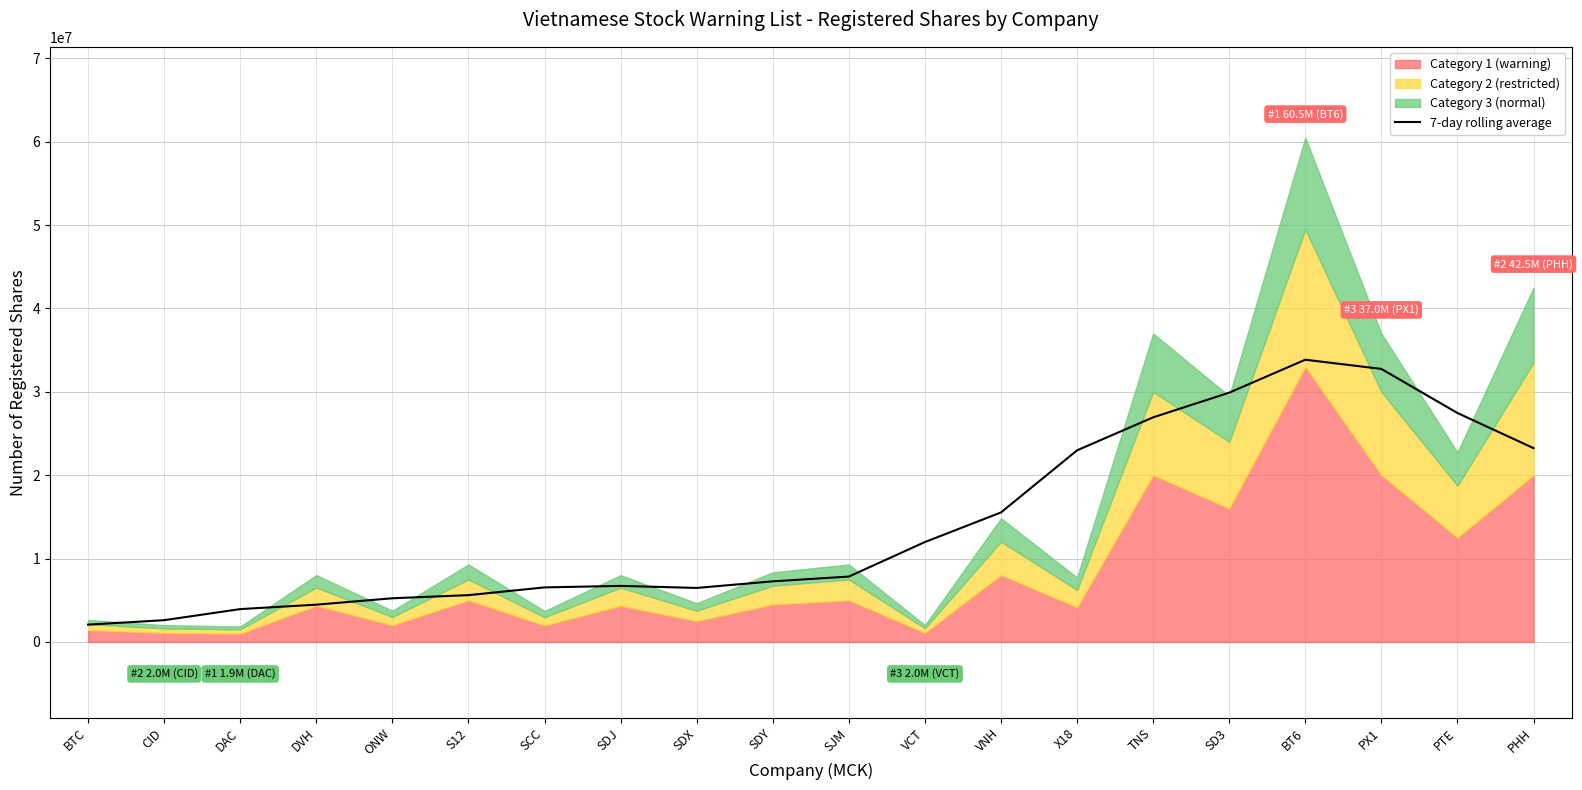

Where is the first local maximum?

SDJ